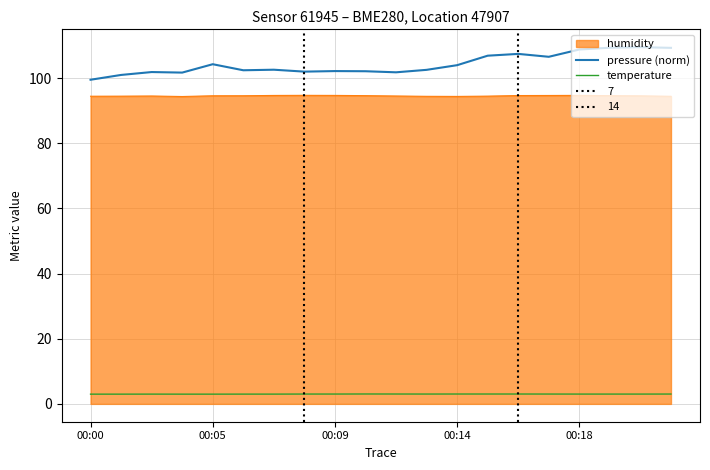

True or false: pressure (norm) has a value of 107.4 at 14.

True